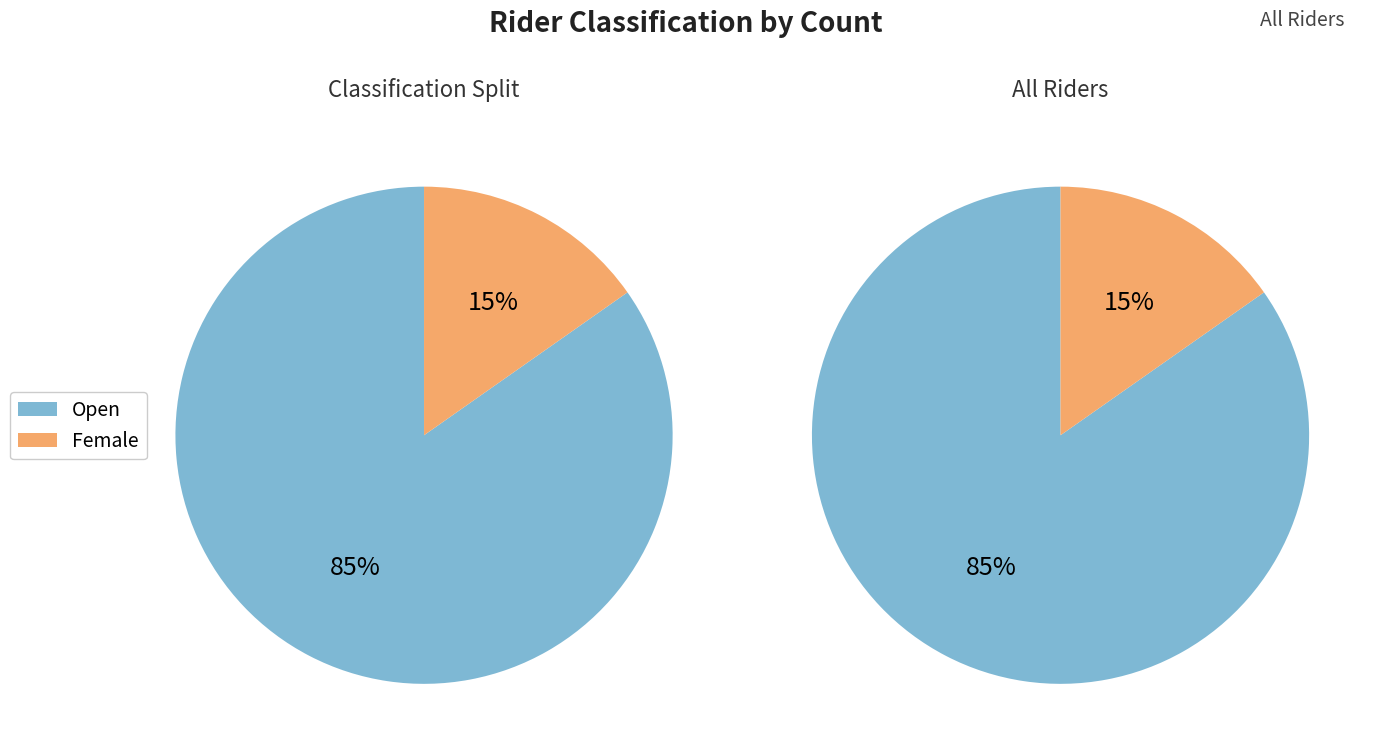

The Open slice represents 85% of the pie. True or false?

True